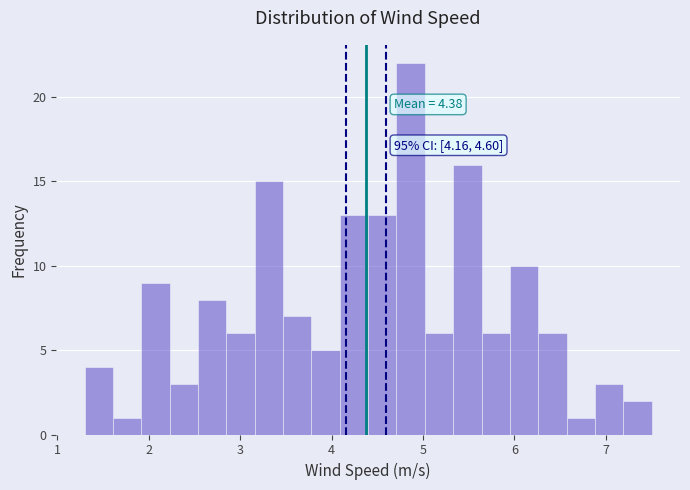

Around what value on the x-axis is the tallest bar? Give the approximate position of its centre, as read against the axis.

4.9